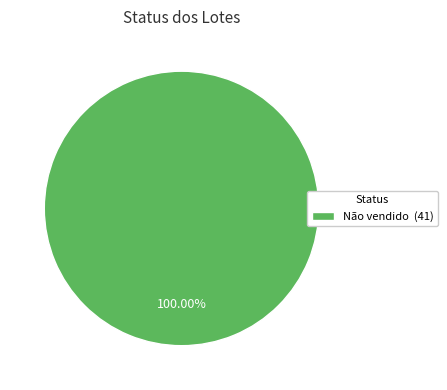

Rank the categories by value from lowest to highest.

Não vendido (41)